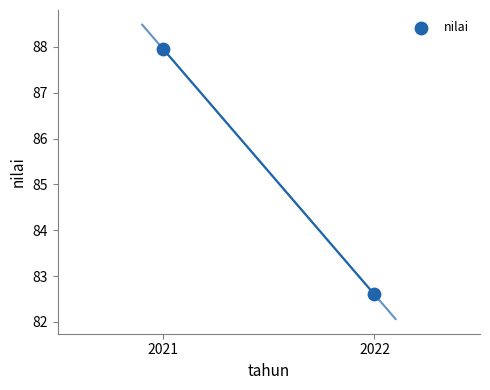

What is the range of X values (max minus min)?

1.0